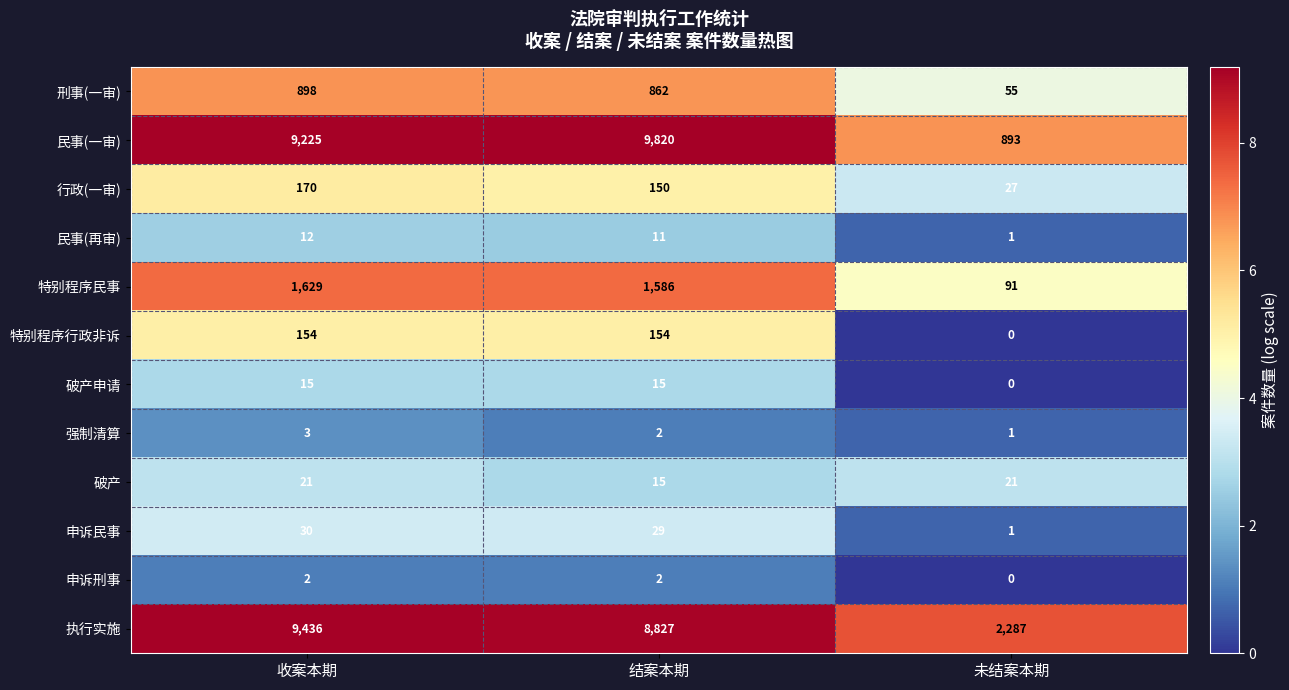

How many data points does each series have?

3